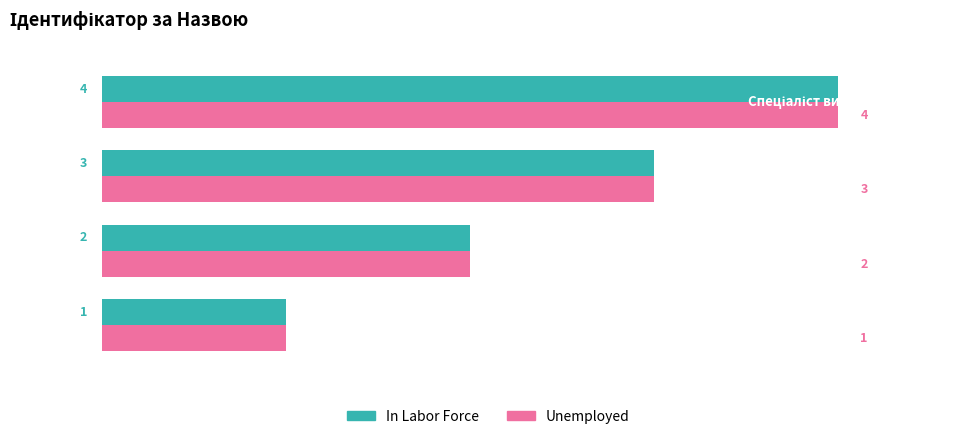

How many data points in In Labor Force are less than 3?

2